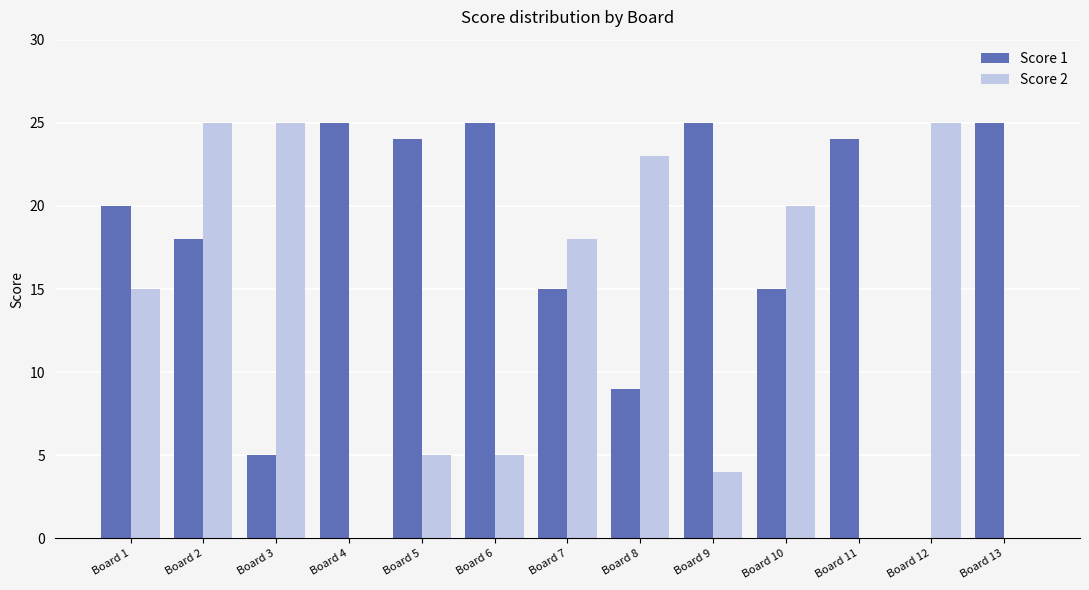

How many categories are shown in the chart?

13